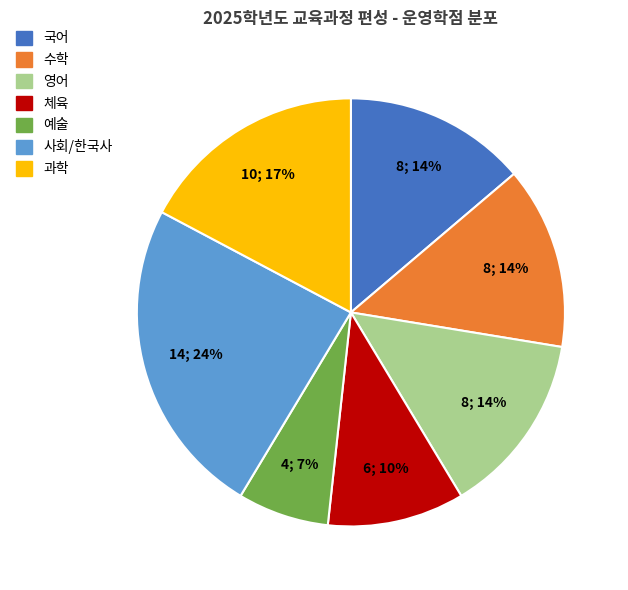

How many segments does this pie chart have?

7